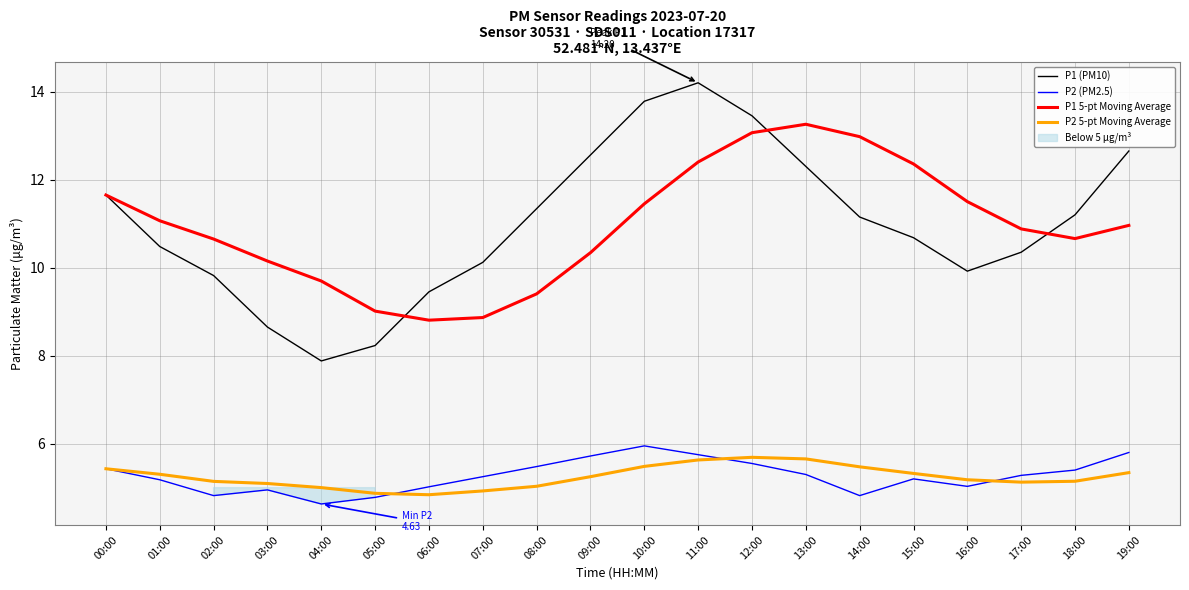

Reading left to right, extract all data points from this chart.

P1 (PM10): 11.7	10.5	9.8	8.7	7.9	8.2	9.4	10.1	11.3	12.6	13.8	14.2	13.4	12.3	11.2	10.7	9.9	10.3	11.2	12.7
P2 (PM2.5): 5.4	5.2	4.8	5.0	4.6	4.8	5.0	5.2	5.5	5.7	6.0	5.8	5.5	5.3	4.8	5.2	5.0	5.3	5.4	5.8
P1 5-pt Moving Average: 11.7	11.1	10.7	10.2	9.7	9.0	8.8	8.9	9.4	10.3	11.4	12.4	13.1	13.3	13.0	12.4	11.5	10.9	10.7	11.0
P2 5-pt Moving Average: 5.4	5.3	5.1	5.1	5.0	4.9	4.8	4.9	5.0	5.2	5.5	5.6	5.7	5.7	5.5	5.3	5.2	5.1	5.1	5.3